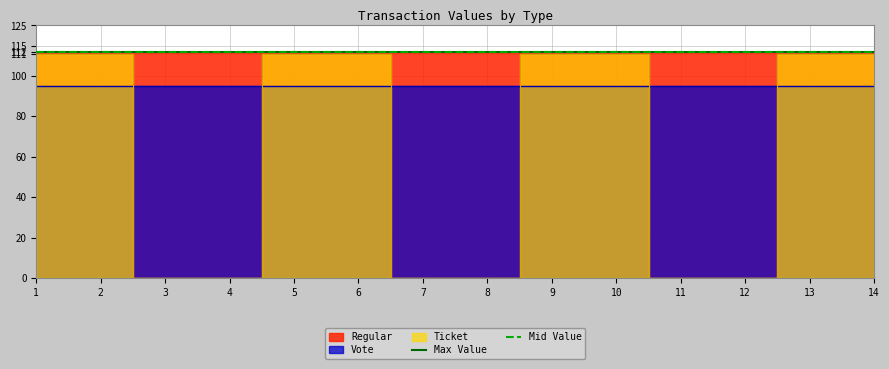

How many lines are shown in the chart?

2